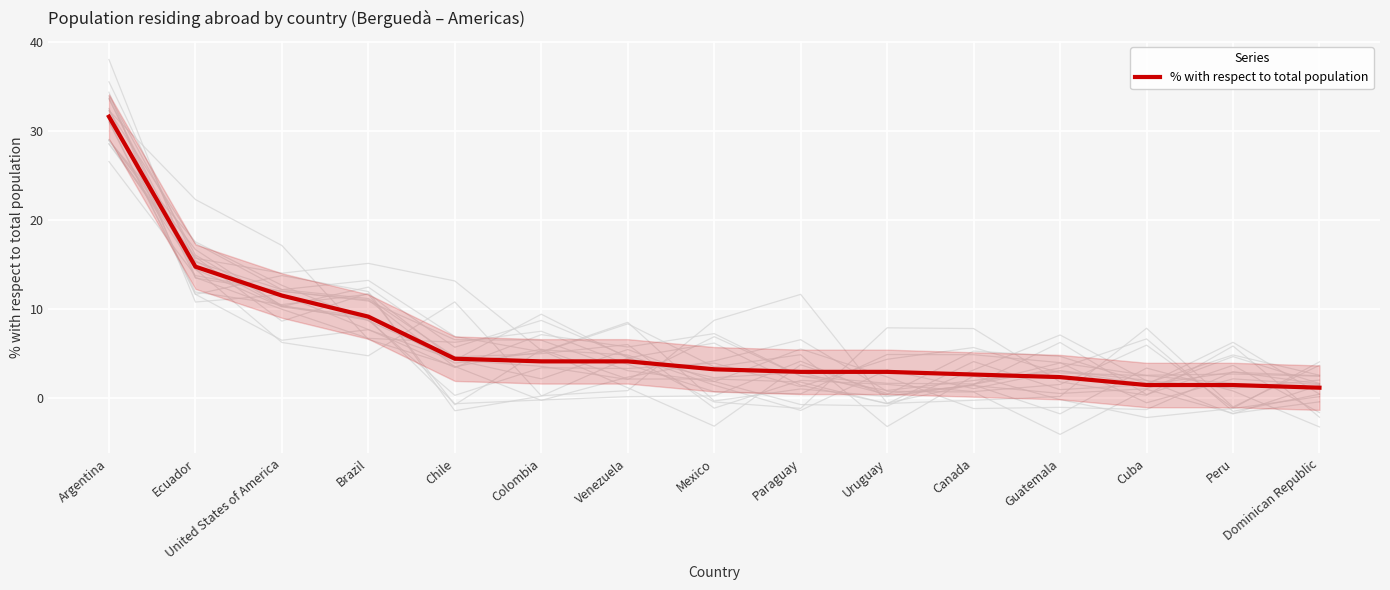

List the labels in order of value, largest first.

Argentina, Ecuador, United States of America, Brazil, Chile, Colombia, Venezuela, Mexico, Paraguay, Uruguay, Canada, Guatemala, Cuba, Peru, Dominican Republic